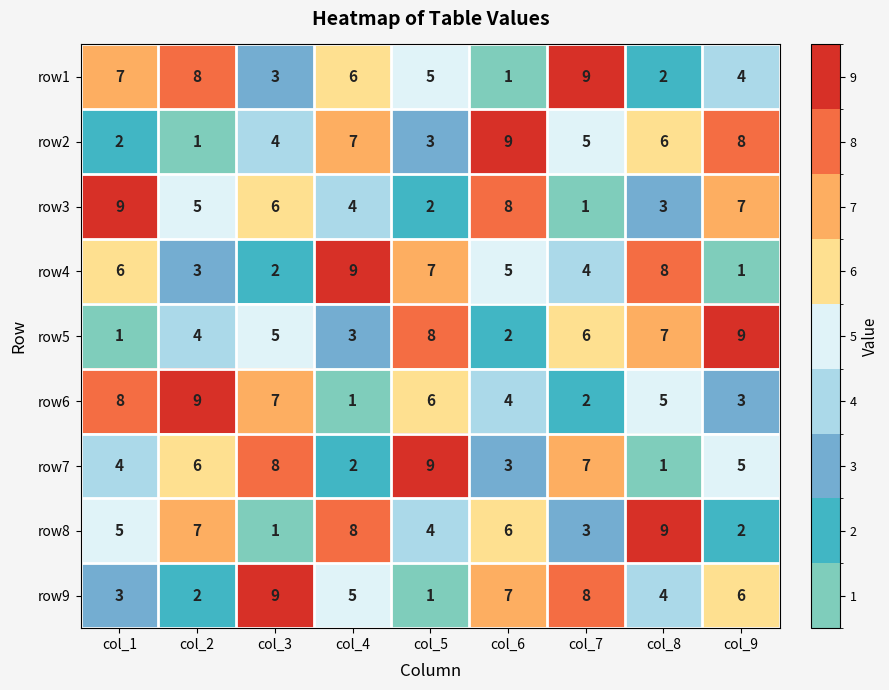

The row7 series shows 5 at col_9. True or false?

True